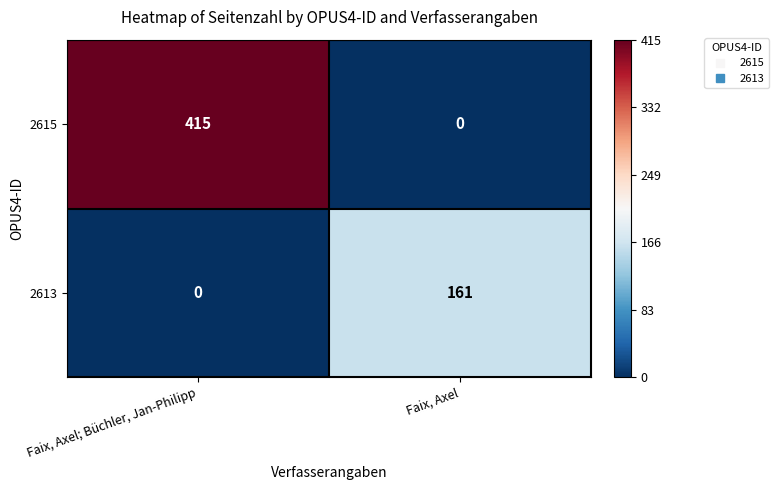

Where is 2615 nearest to the value 207?

Faix, Axel